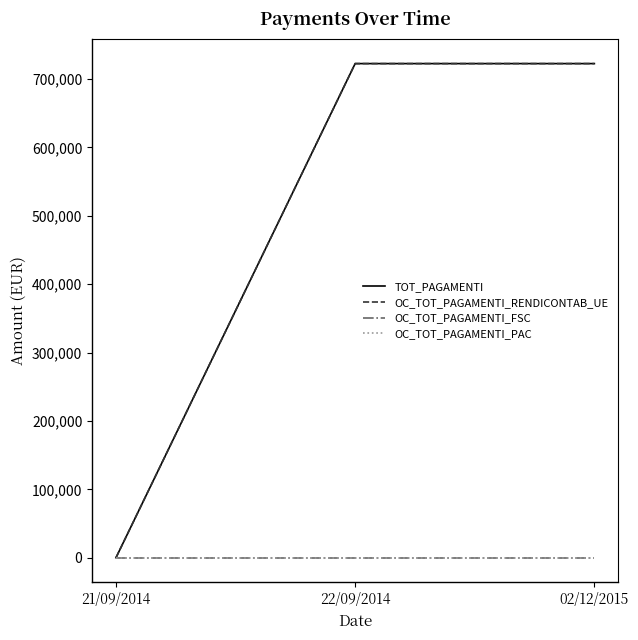

Is this an area chart (filled region under the line)?

No